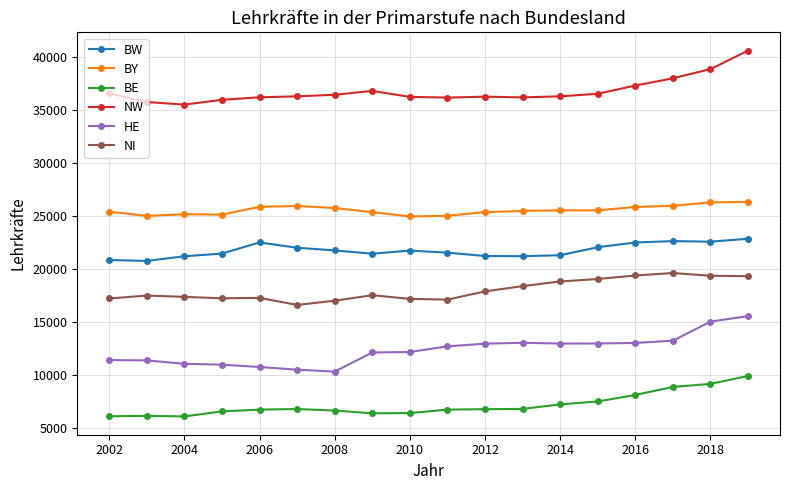

True or false: NI and HE cross at least once.

False